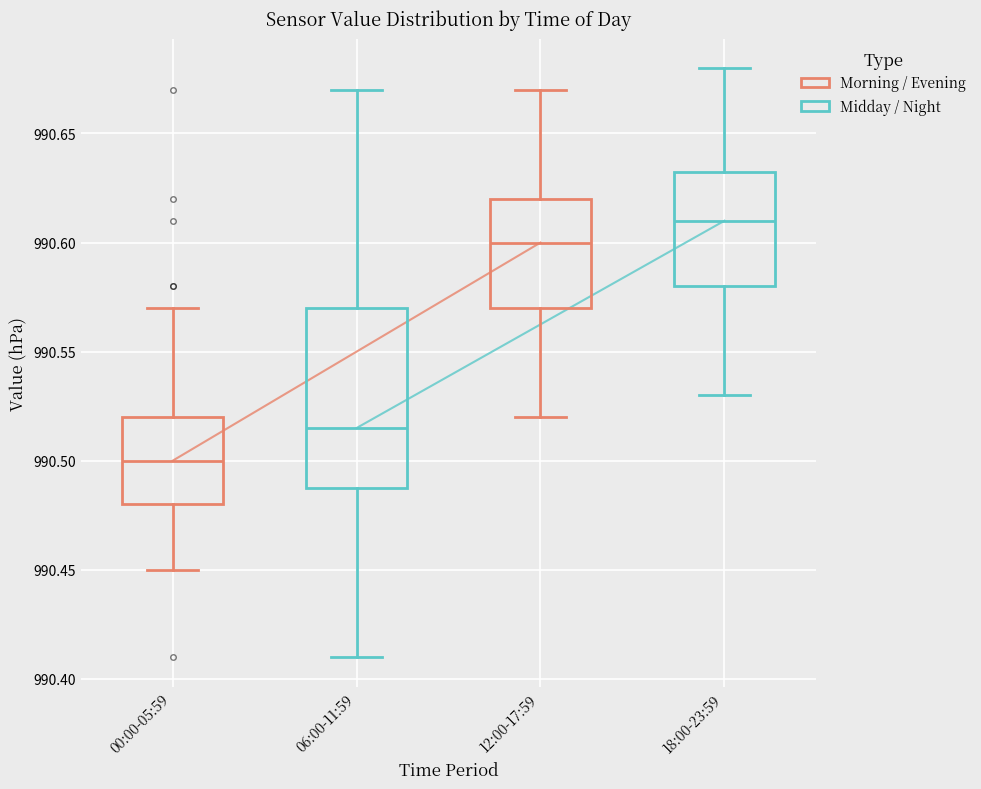

Comparing the boxes themselves (not the whiskers), which one is the tallest?

06:00-11:59